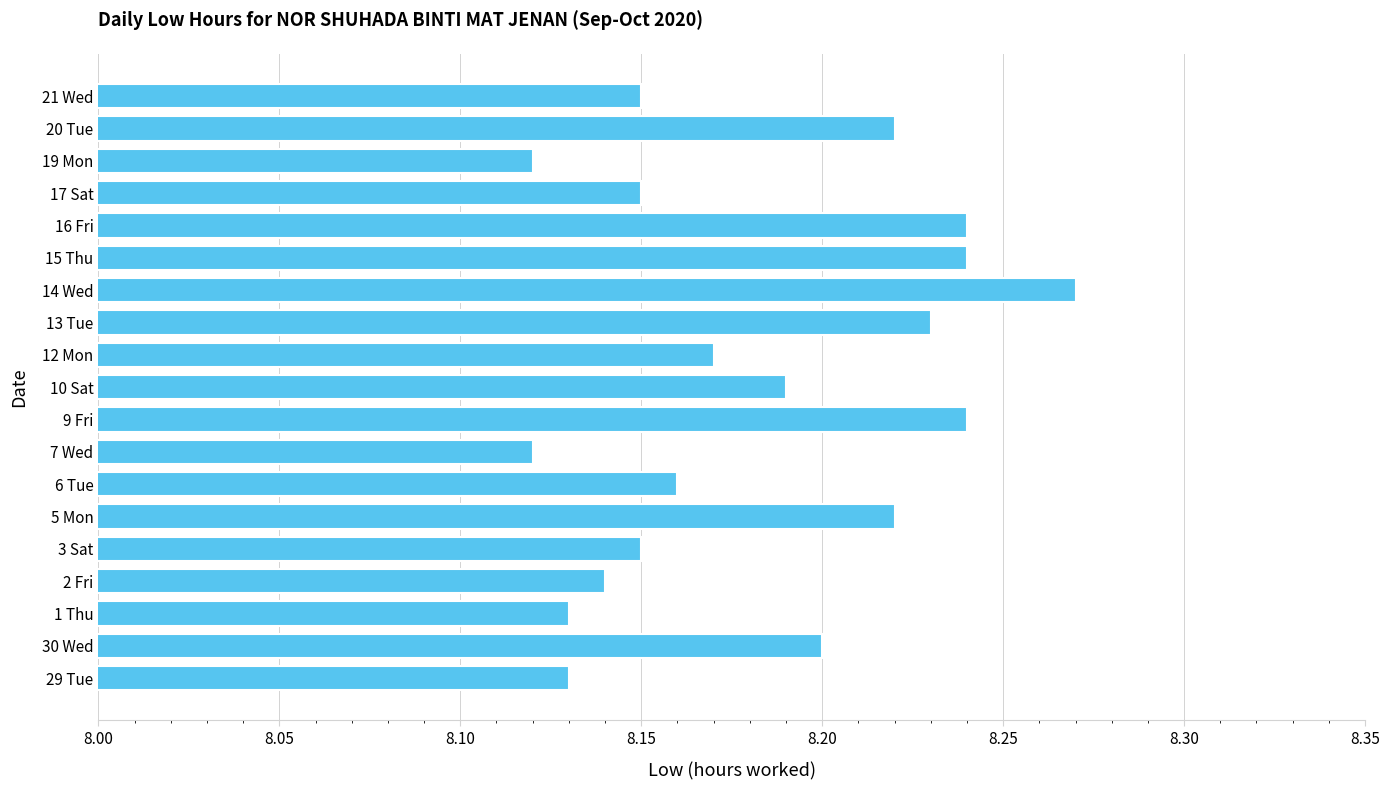

Which has a higher value, 6 Tue or 10 Sat?

10 Sat